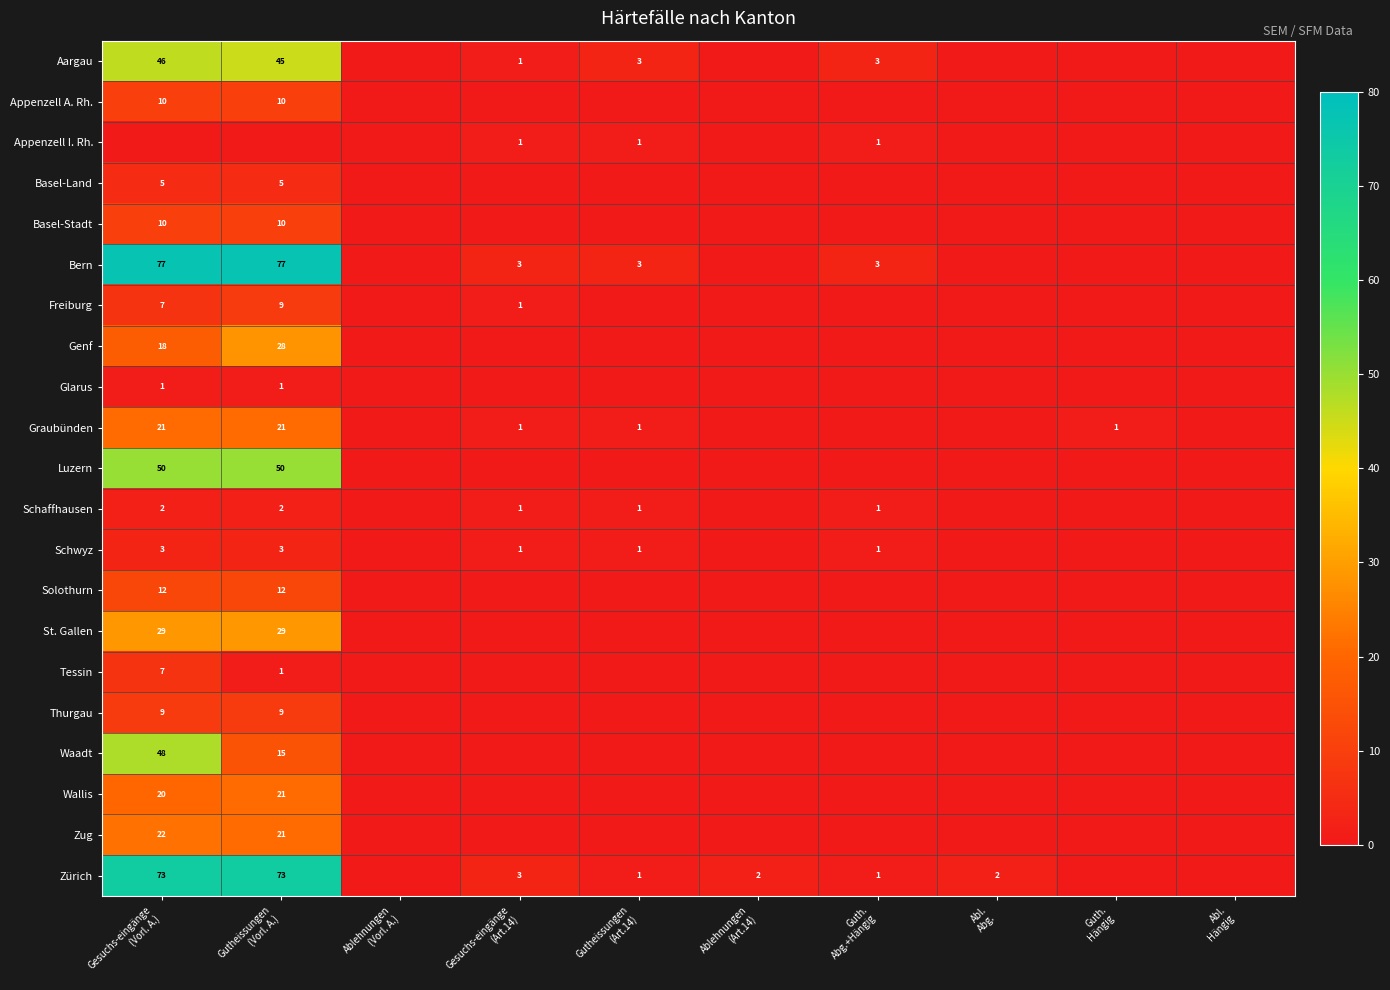

Which series has the widest spread of values?

Bern